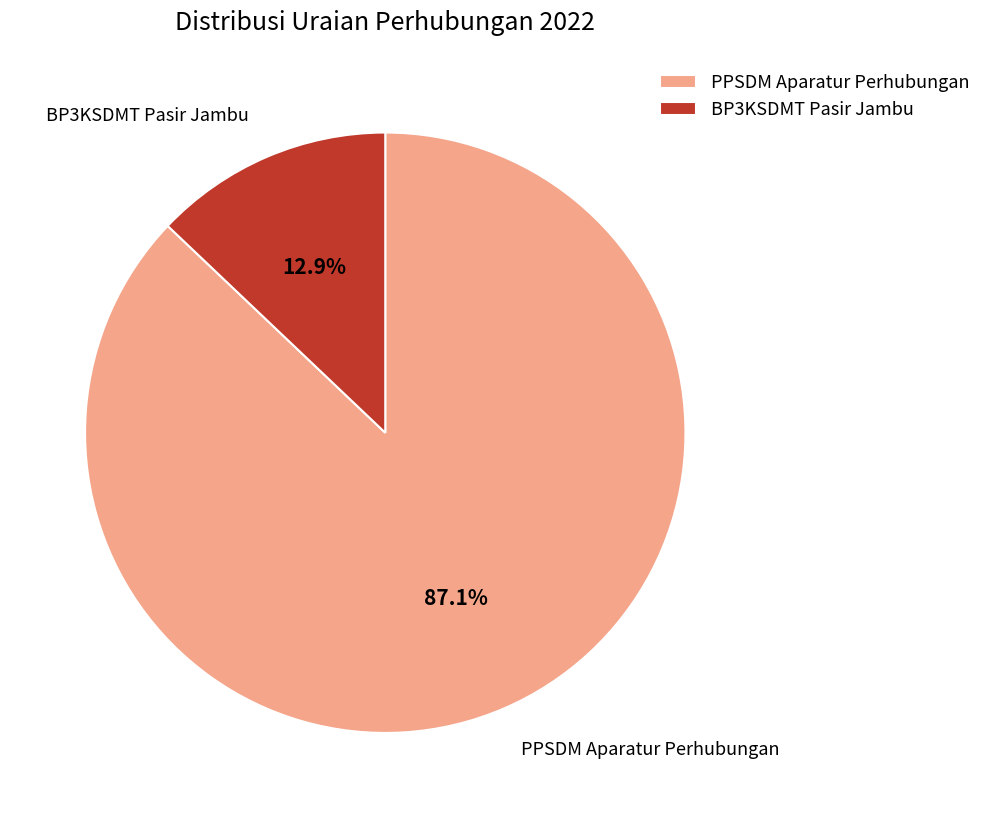

Do PPSDM Aparatur Perhubungan and BP3KSDMT Pasir Jambu together represent more than half of the pie?

Yes